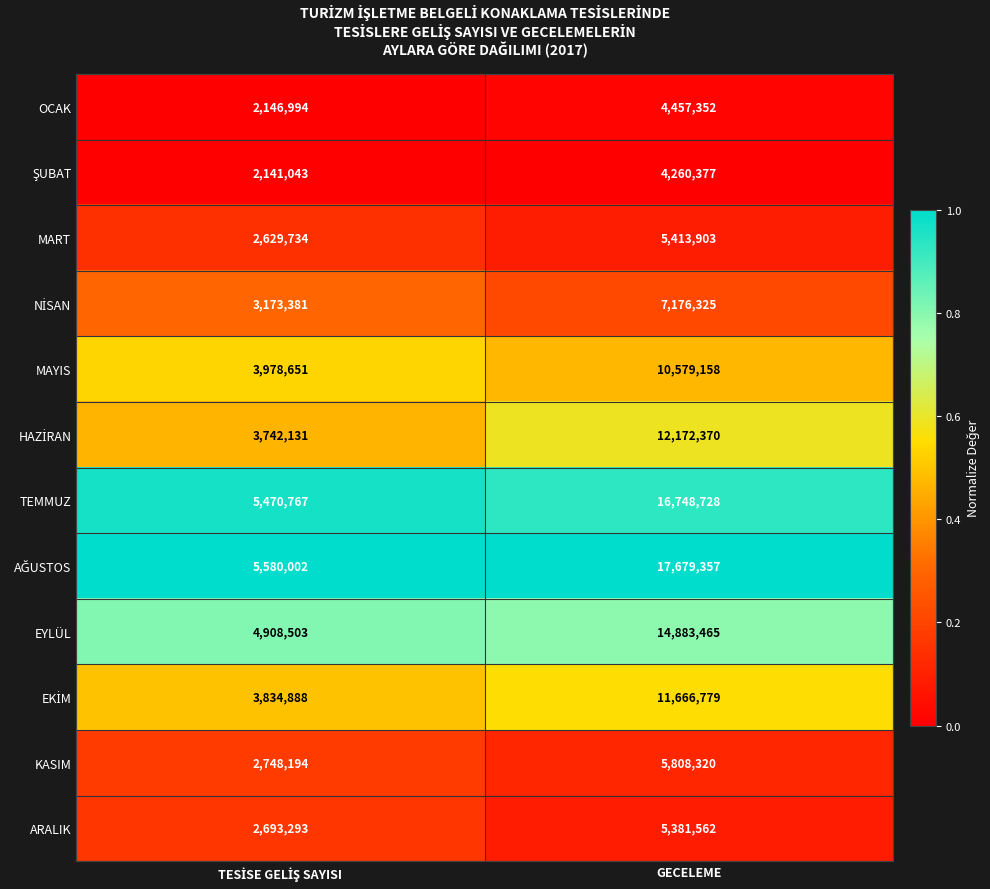

True or false: KASIM has a value of 8569557 at GECELEME.

False